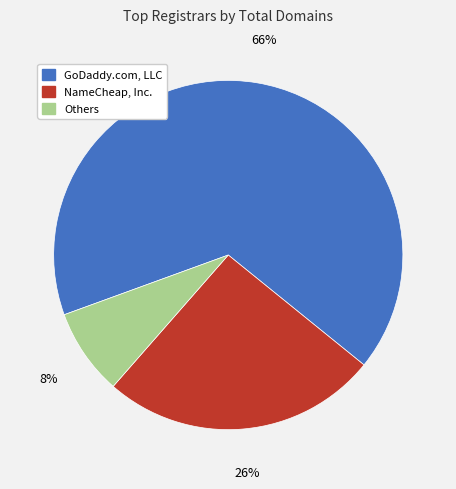

To the nearest percent, what is the difference between the largest and smallest slice percentages?

58%